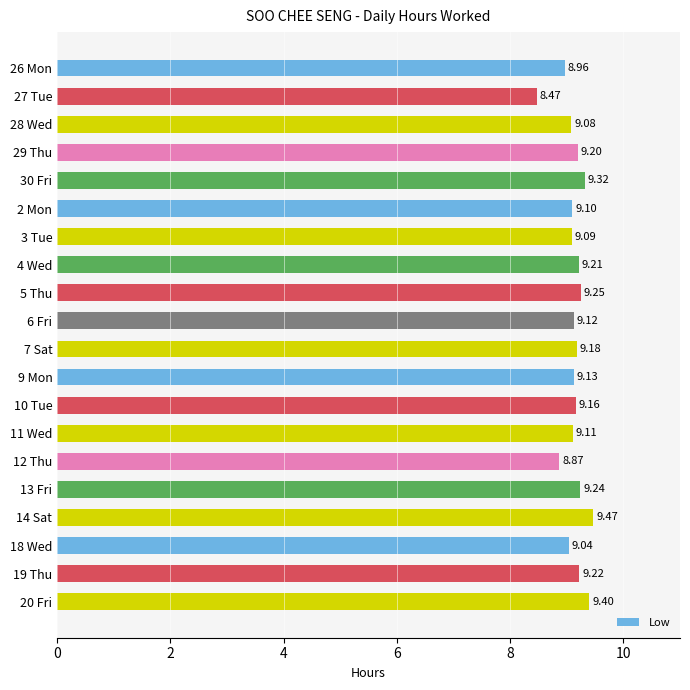

Are the bars grouped side by side (vs. stacked)?

No